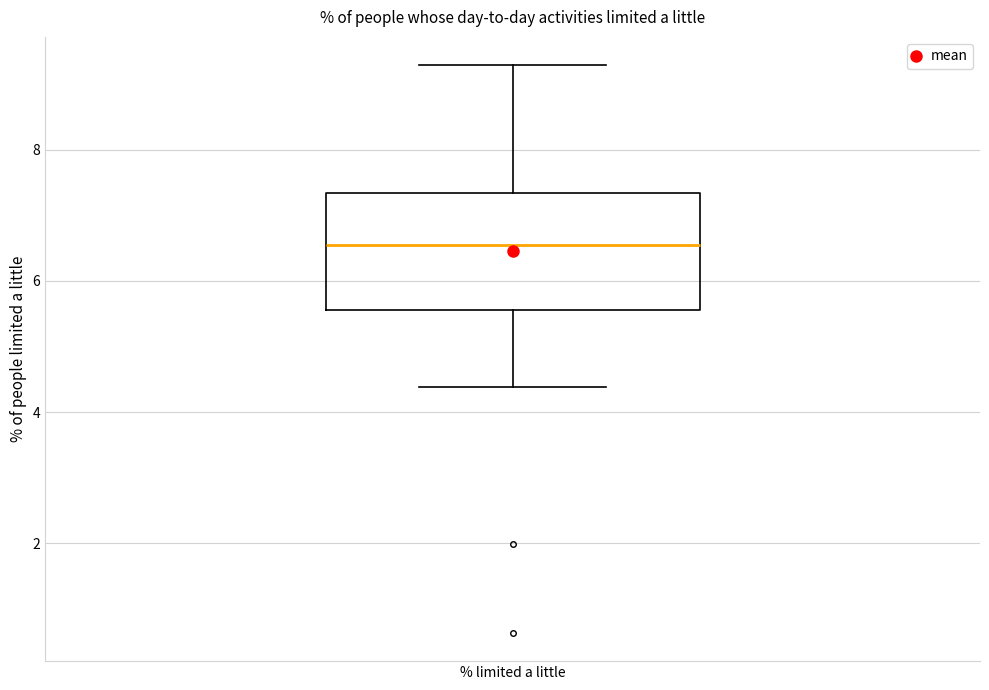

Transcribe this box plot: give where the median line is, the range the box spans, and where the two whiskers end, as read against the y-axis. The values are not printed on the chart, so give them approximately, as read against the axis.

median 6.6, box 5.6 to 7.4, whiskers 4.4 to 9.2